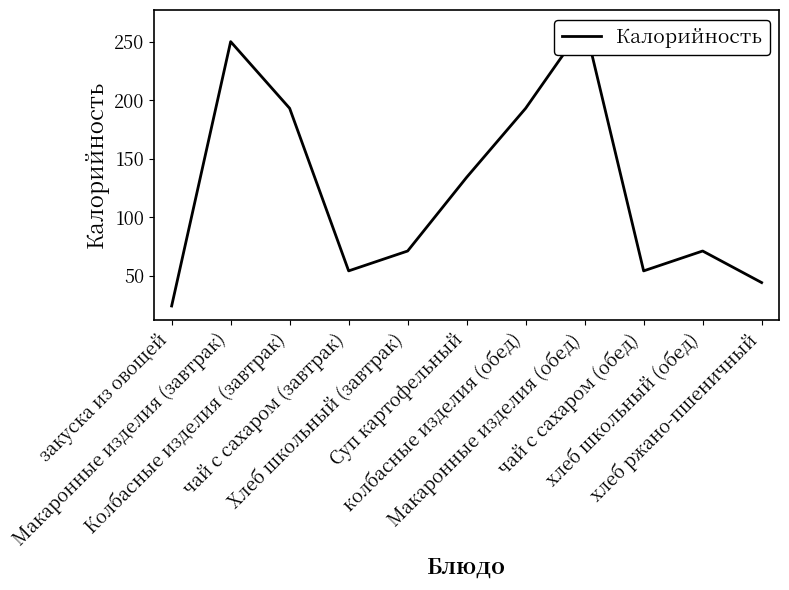

What is the average value?

123